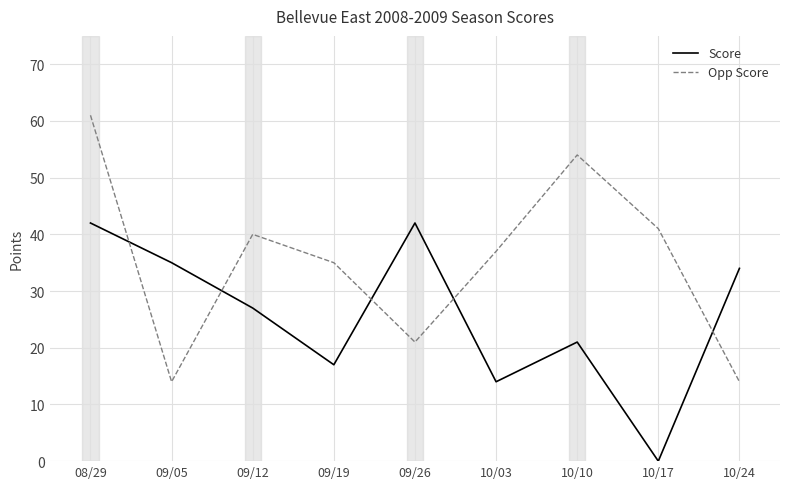

Reading left to right, list all the values displayed in this chart.

Score: 42	35	27	17	42	14	21	0	34
Opp Score: 61	14	40	35	21	37	54	41	14